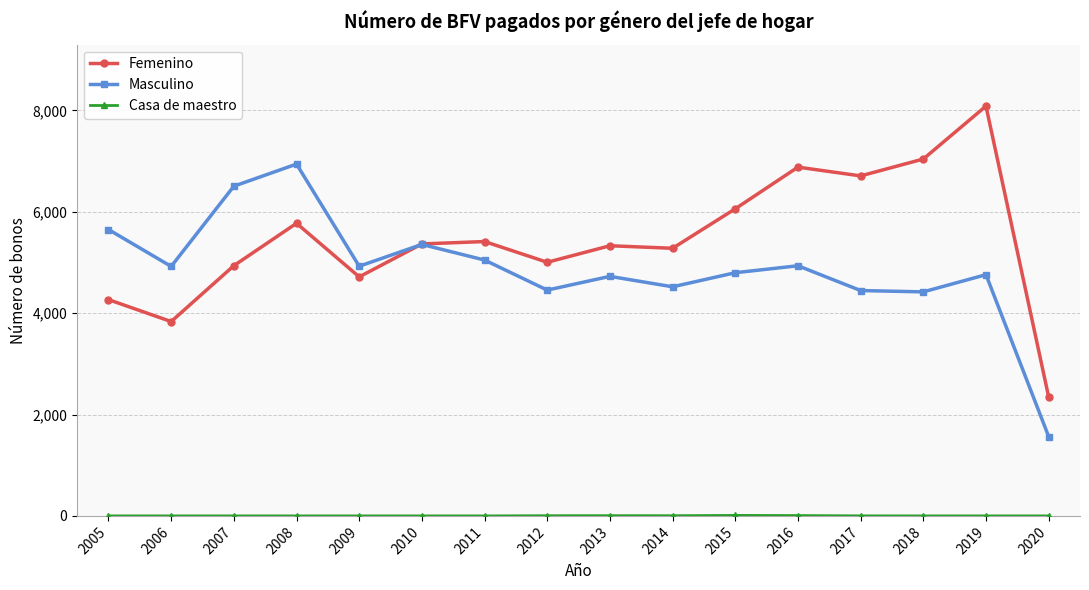

At which category does Masculino reach its first local peak?

2008